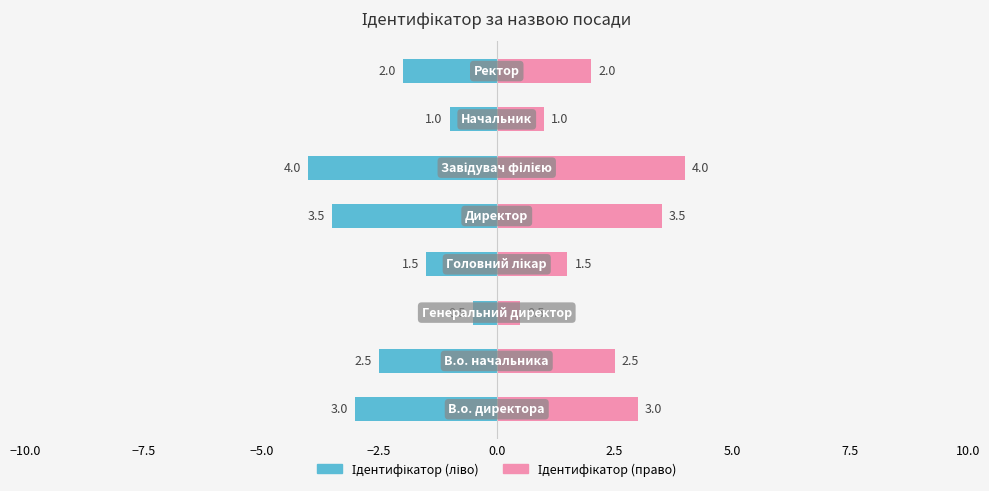

At how many categories does at least one series exceed 3?

2